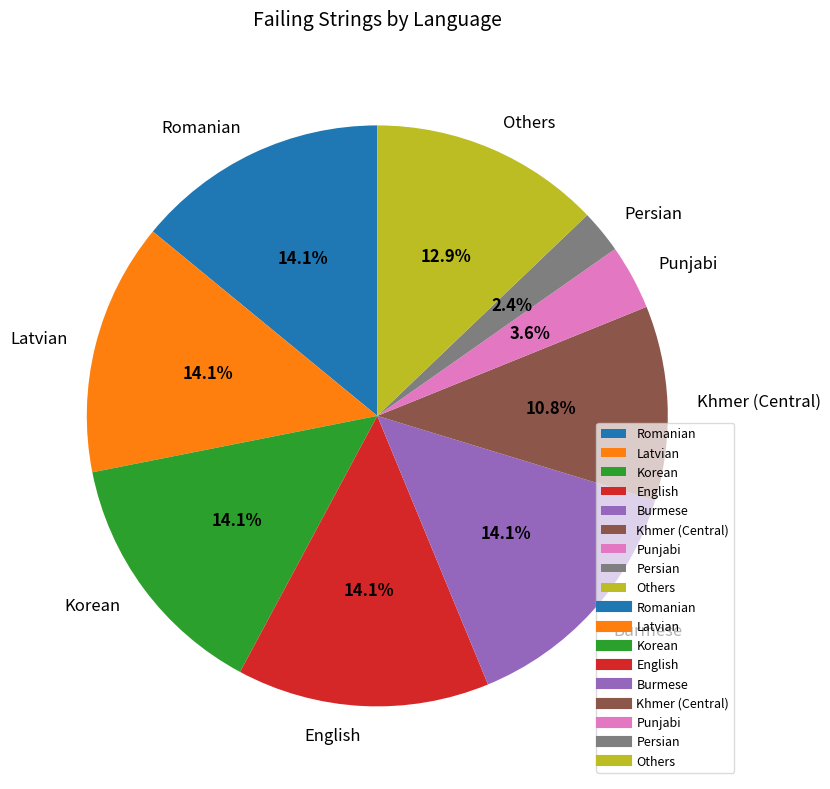

Does any single category account for the majority?

No